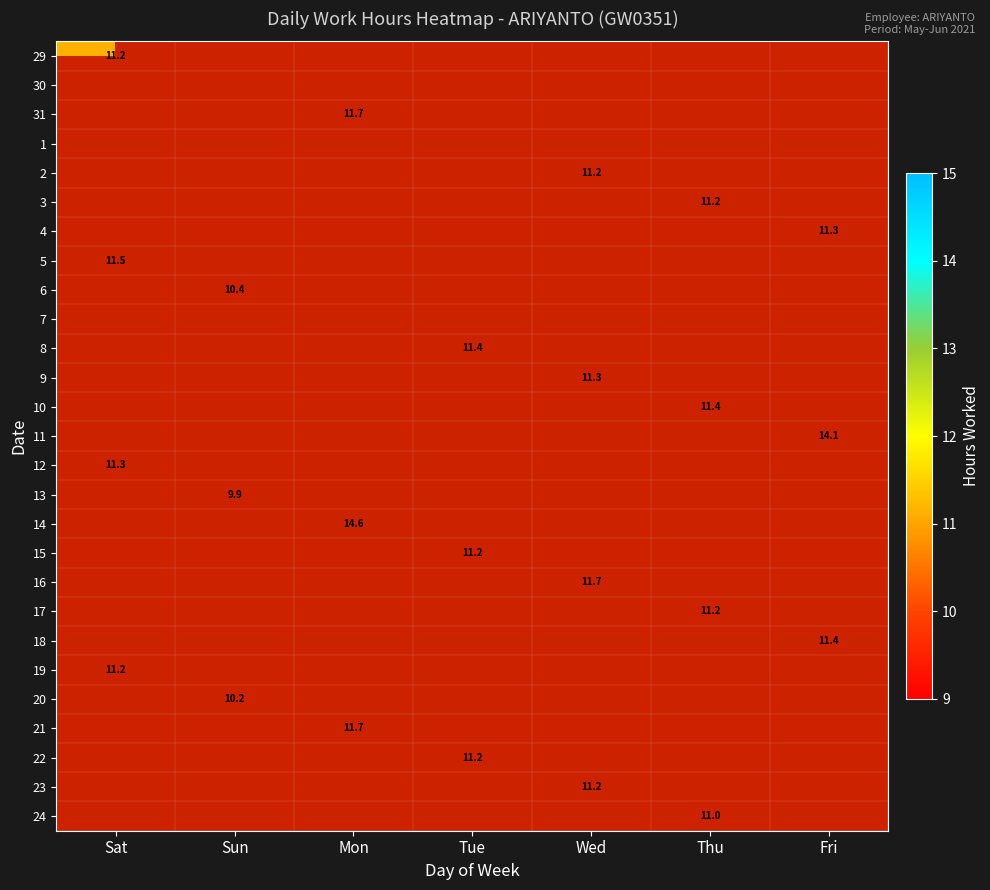

At which label is 22 closest to 5?

Sat